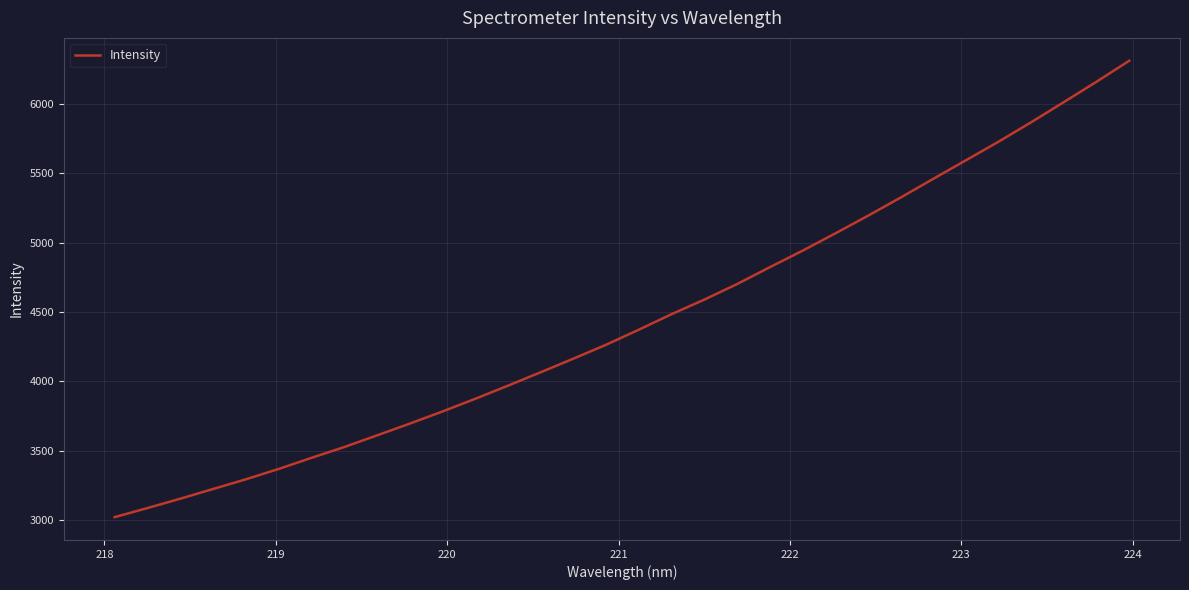

True or false: the data has more than 2 interior local peaks.

False